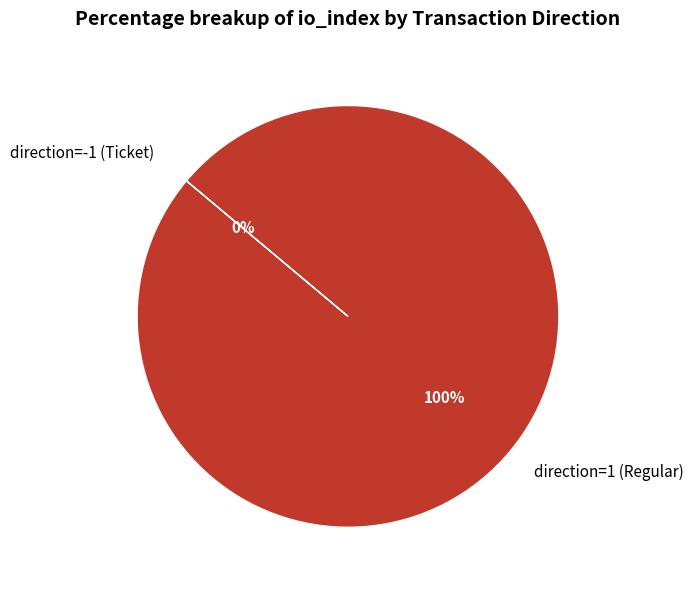

Combined, what portion of the pie is direction=1 (Regular) and direction=-1 (Ticket)?

100.0%